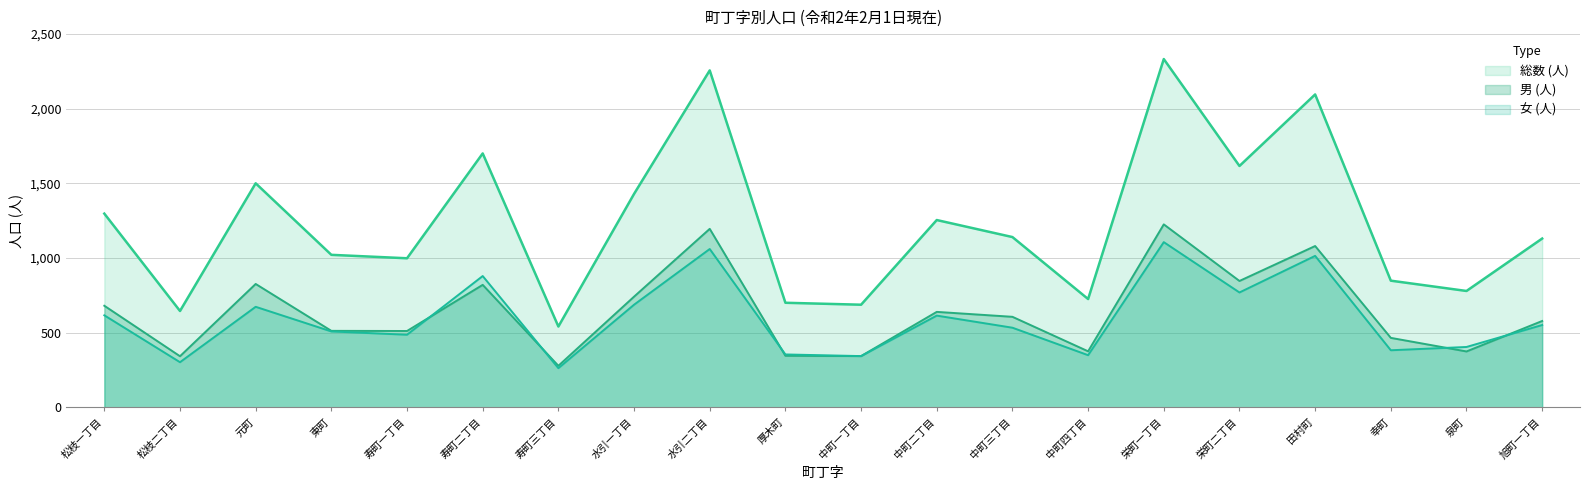

What is the difference between the second highest and second lowest values in the 男 (人) series?

853